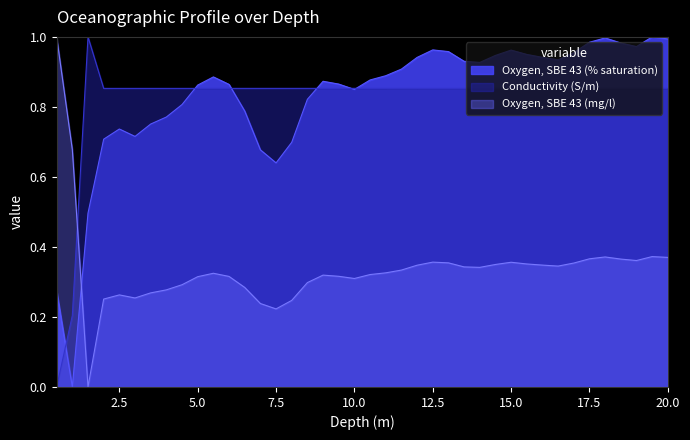

Rank the series at 2.5 from lowest to highest value.

Oxygen, SBE 43 (mg/l), Oxygen, SBE 43 (% saturation), Conductivity (S/m)